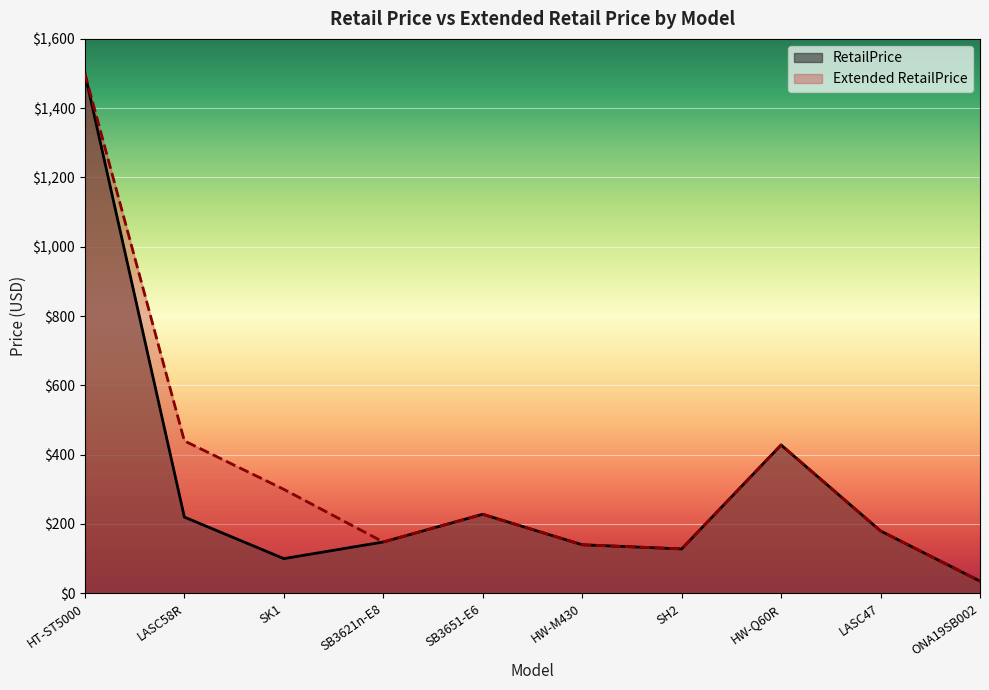

At which category does Extended RetailPrice reach its first local valley?

SB3621n-E8